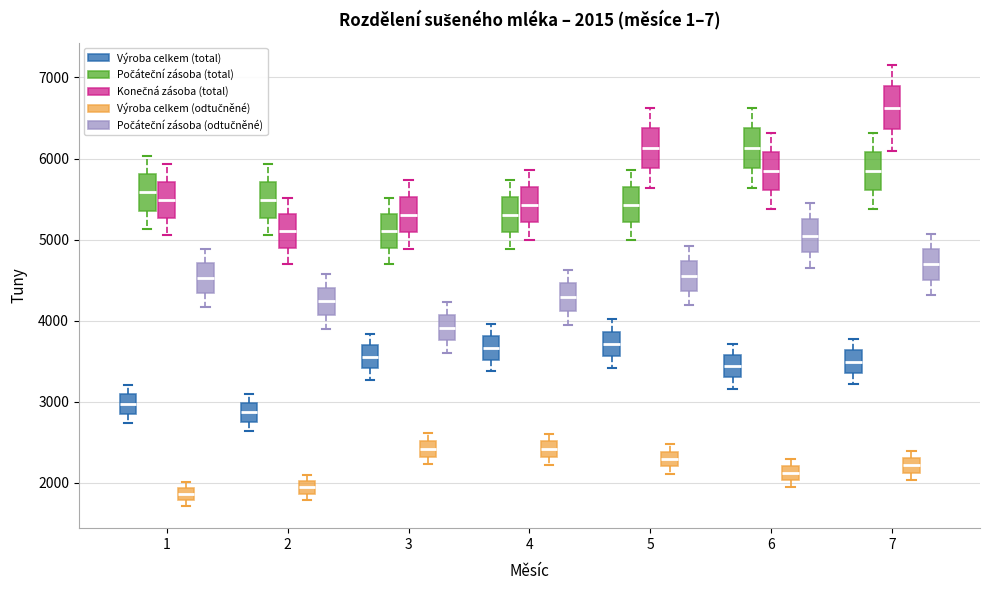

Which box has the highest median line?

7 (Konečná zásoba (total))